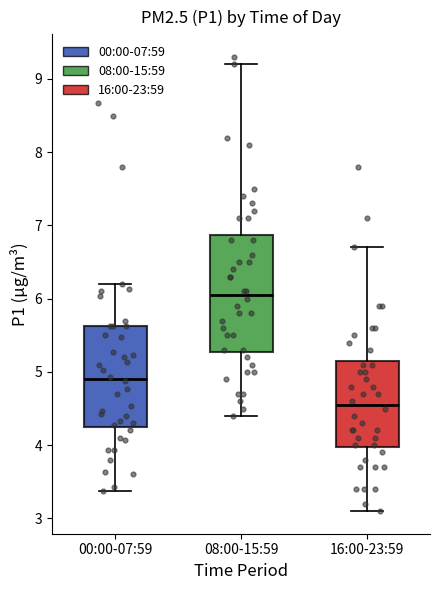

Which box's median line is the highest?

08:00-15:59